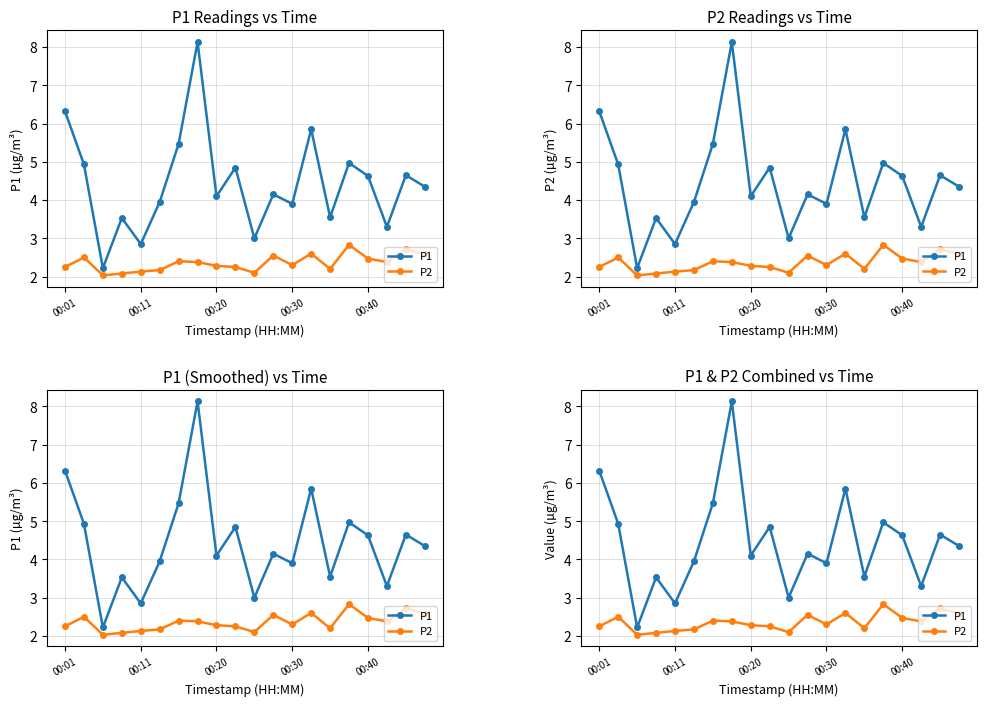

Rank the series by their average value, from lowest to highest.

P2, P1